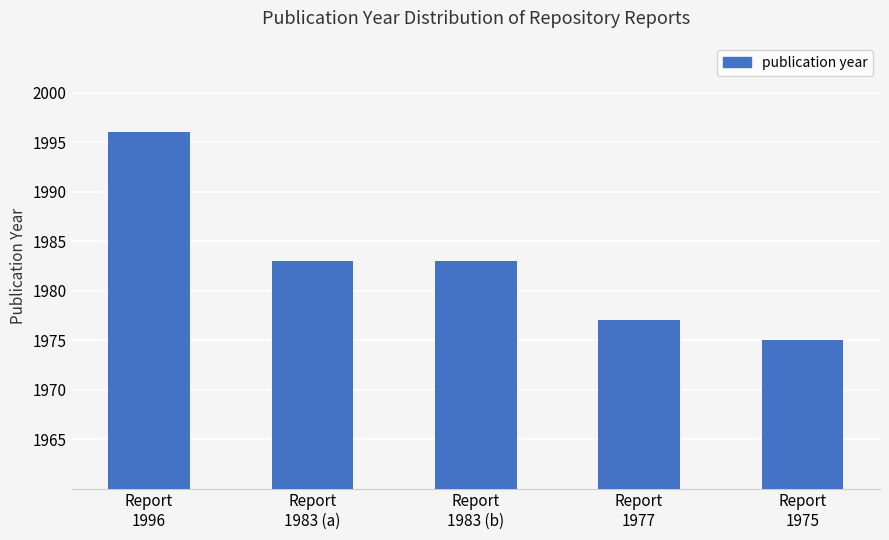

Reading left to right, extract all data points from this chart.

Report
1996=1996	Report
1983 (a)=1983	Report
1983 (b)=1983	Report
1977=1977	Report
1975=1975